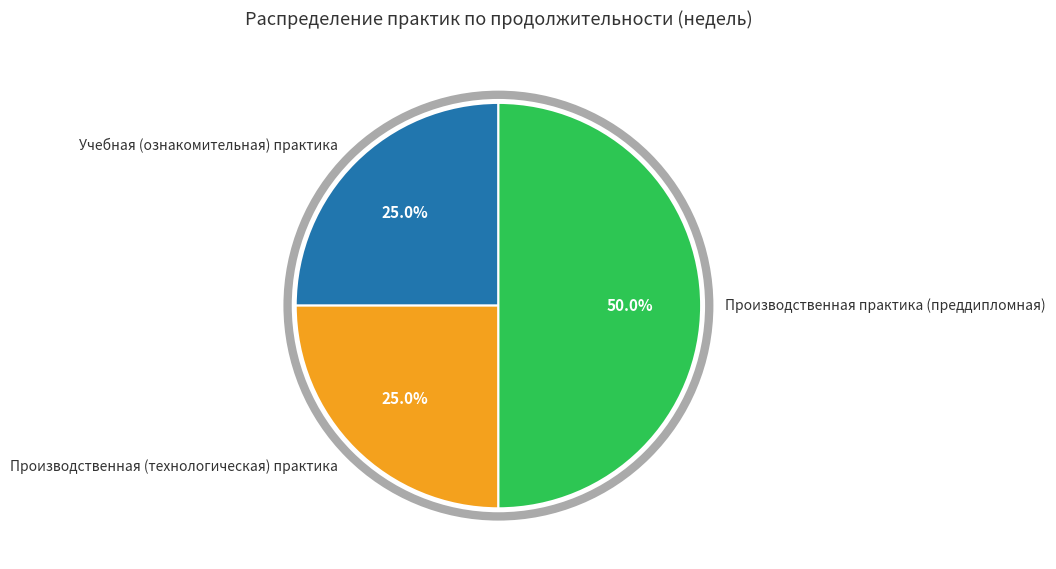

Between Производственная практика (преддипломная) and Производственная (технологическая) практика, which is larger?

Производственная практика (преддипломная)